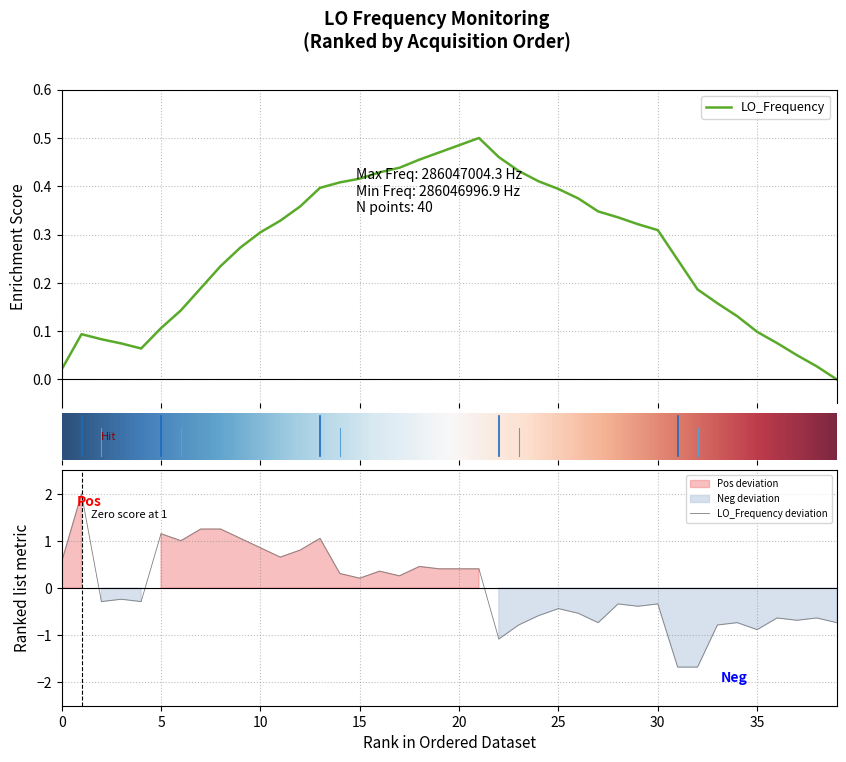

Reading left to right, list all the values displayed in this chart.

0.6	2.0	-0.3	-0.2	-0.3	1.2	1.0	1.3	1.3	1.1	0.9	0.7	0.8	1.1	0.3	0.2	0.4	0.3	0.5	0.4	0.4	0.4	-1.1	-0.8	-0.6	-0.4	-0.5	-0.7	-0.3	-0.4	-0.3	-1.7	-1.7	-0.8	-0.7	-0.9	-0.6	-0.7	-0.6	-0.7